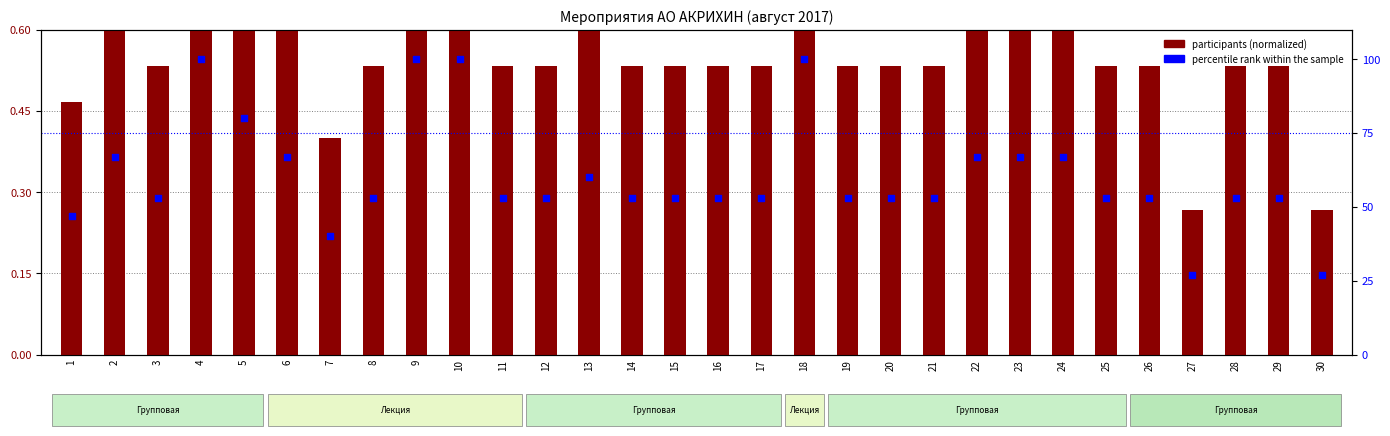

Which series has the largest total across all categories?

percentile rank within the sample